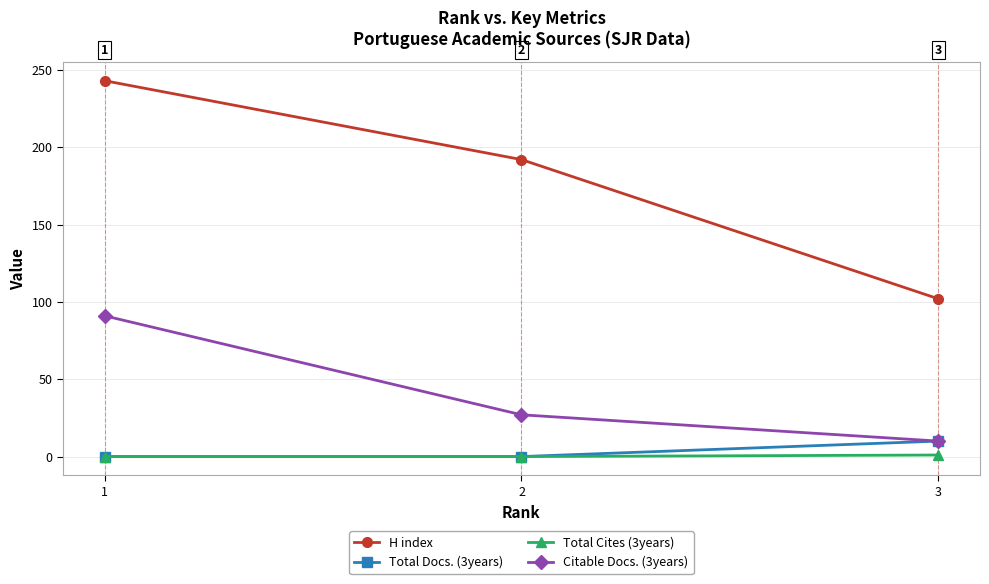

What are all the series names shown in the legend?

H index, Total Docs. (3years), Total Cites (3years), Citable Docs. (3years)